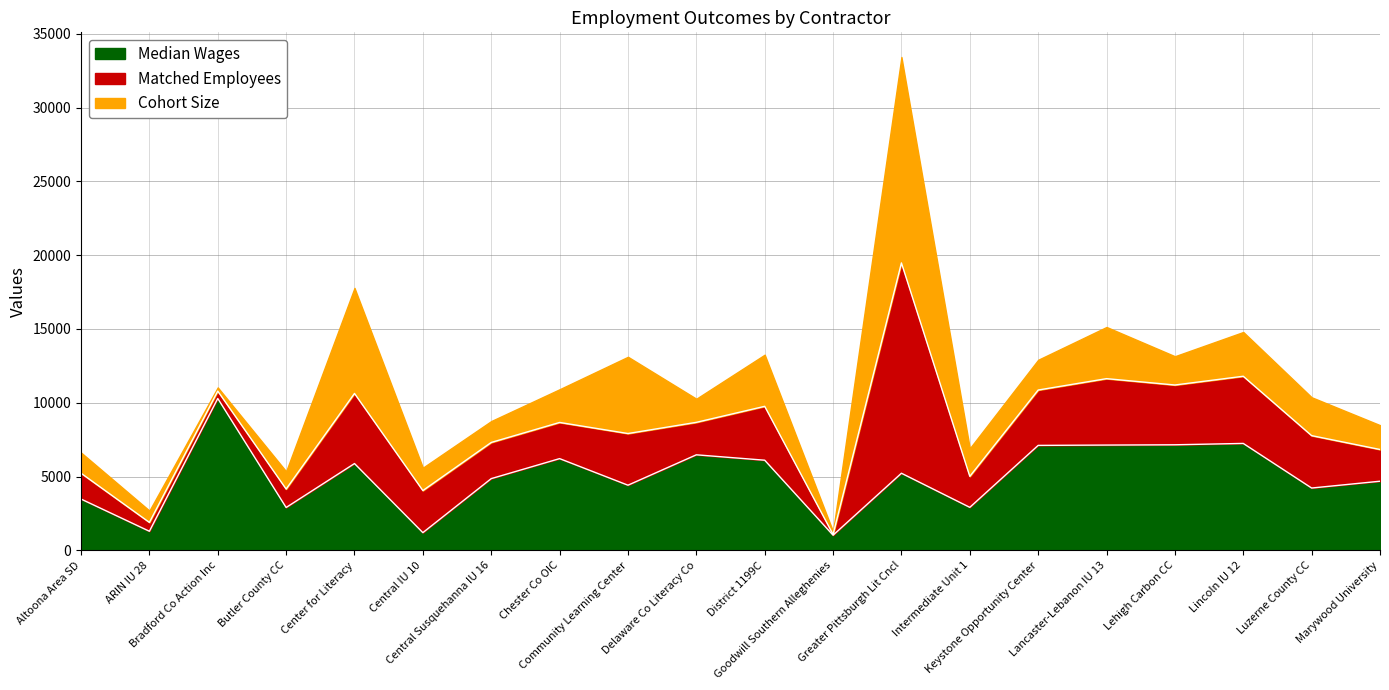

In Cohort Size, how many points are lower than both neighbors (excluding endpoints)?

6